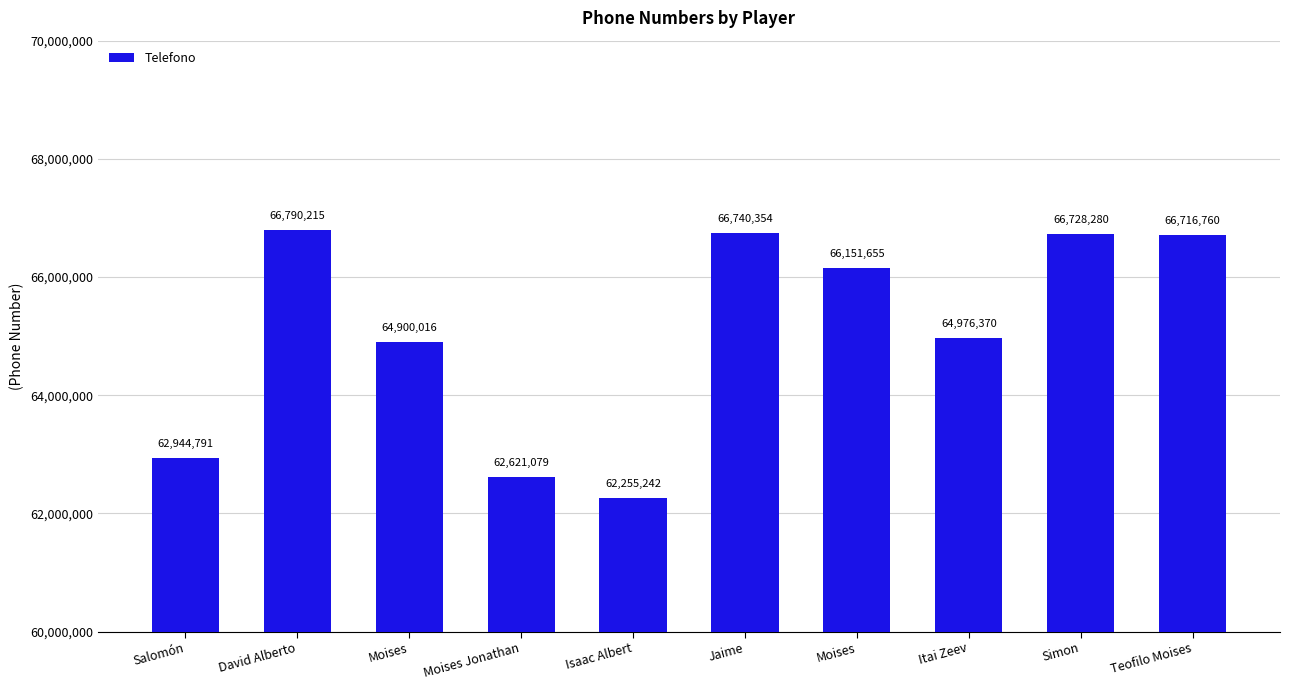

The chart shows a value of 62944791 at Salomón. True or false?

True